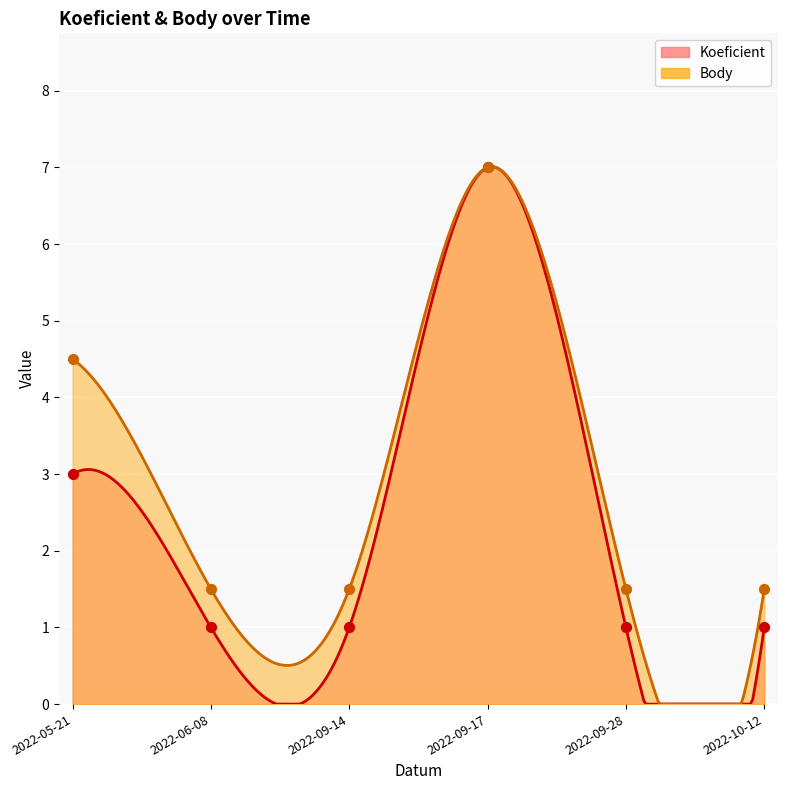

At how many categories does at least one series exceed 2?

2